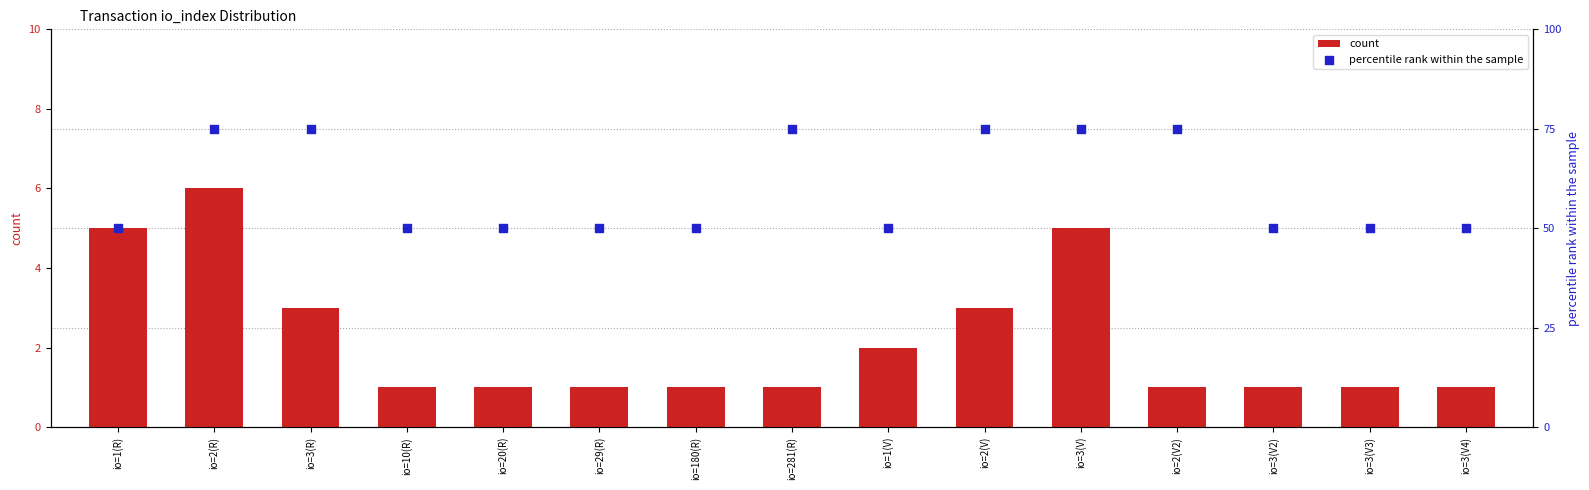

Which series has the largest Y range (max minus min)?

percentile rank within the sample